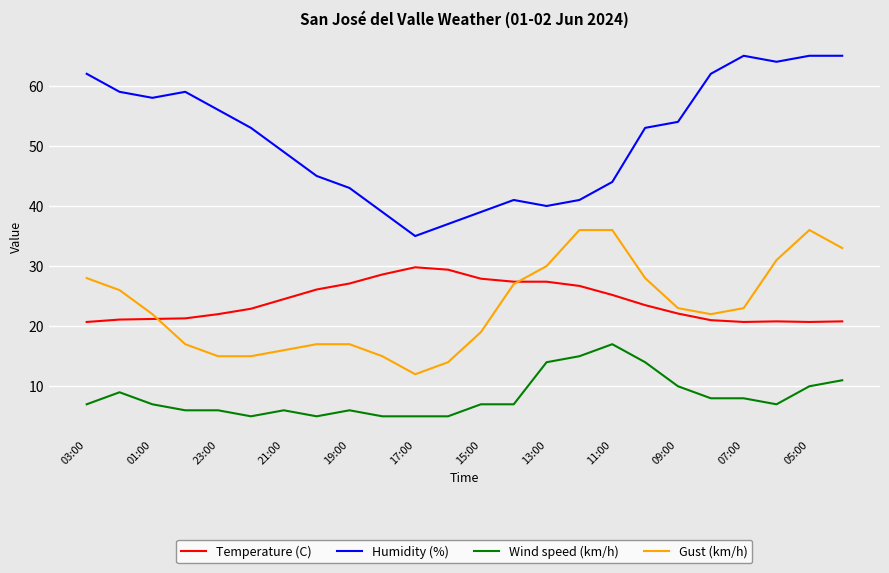

Rank the series by their maximum value, from lowest to highest.

Wind speed (km/h), Temperature (C), Gust (km/h), Humidity (%)